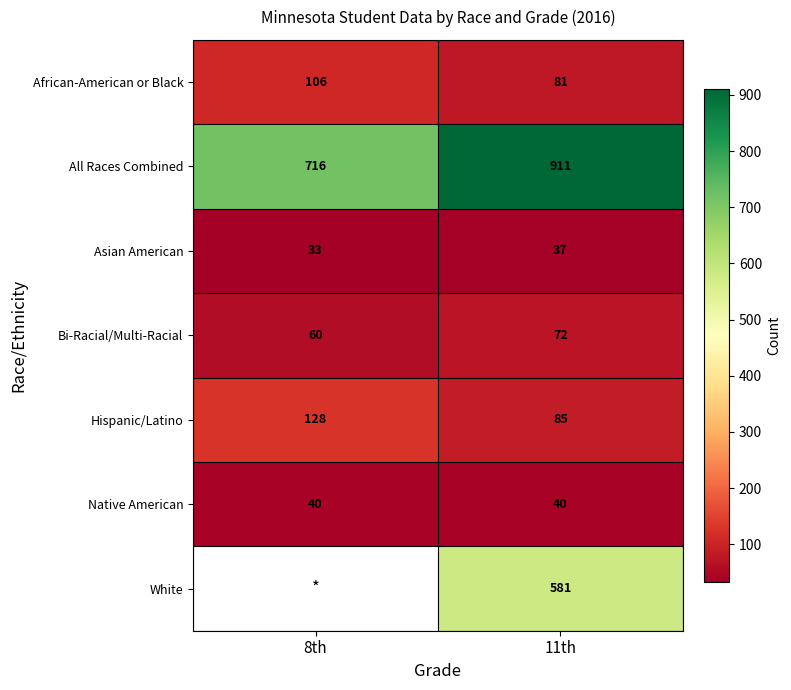

What is the smallest value displayed?

33.0